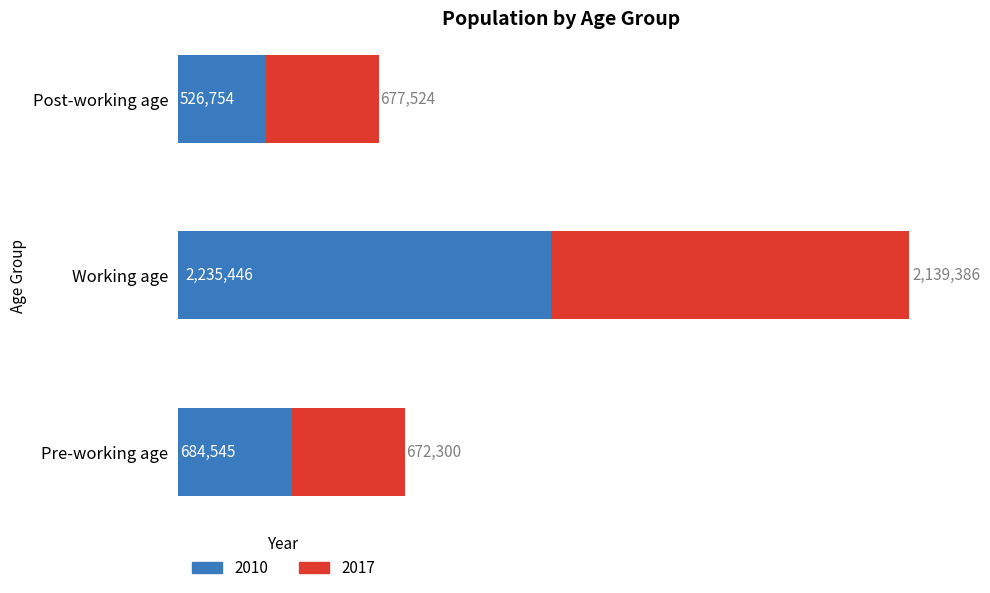

True or false: 2010 has a value of 526754 at Post-working age.

True